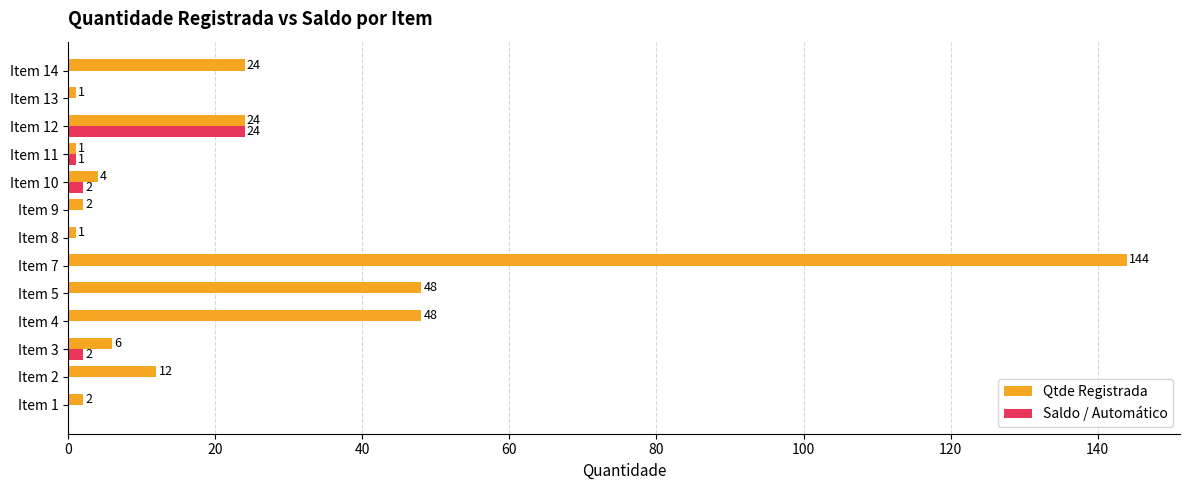

What is the approximate value of Qtde Registrada at Item 7?

144